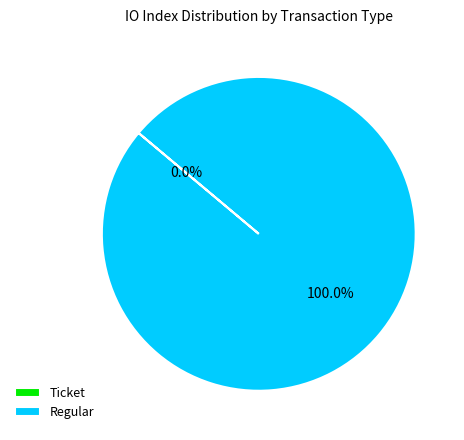

Is there any slice that represents more than half of the pie?

Yes